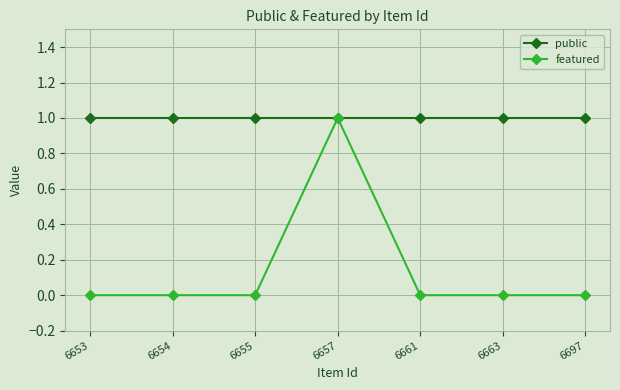

Which series has the widest spread of values?

featured